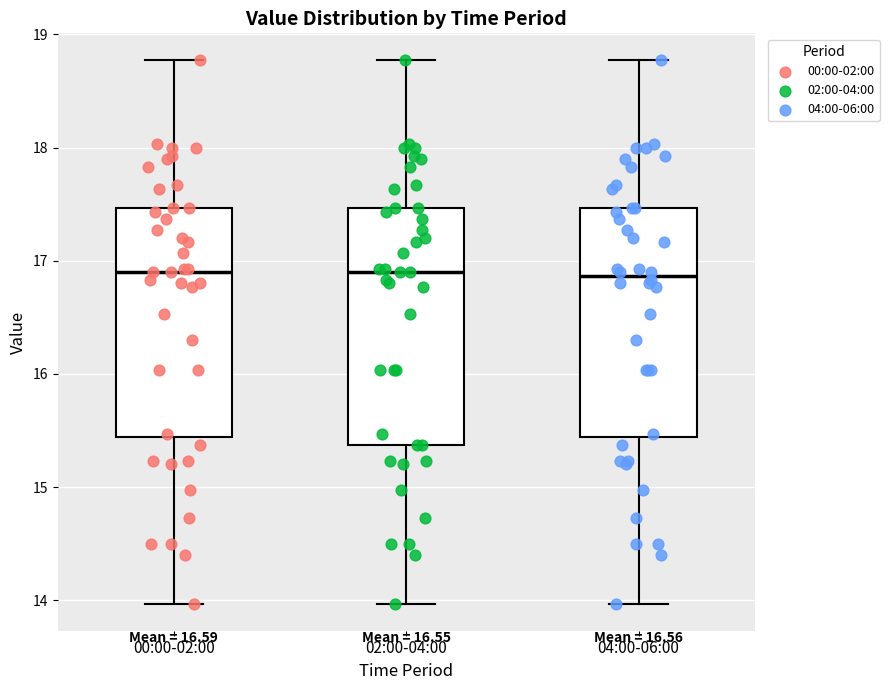

Reading left to right, read every box against the y-axis: the position of its median line, the range the box covers, and the ends of its whiskers. The values are not printed on the chart, so give them approximately, as read against the axis.

00:00-02:00: median 16.9, box 15.4 to 17.5, whiskers 14.0 to 18.8
02:00-04:00: median 16.9, box 15.4 to 17.5, whiskers 14.0 to 18.8
04:00-06:00: median 16.9, box 15.4 to 17.5, whiskers 14.0 to 18.8